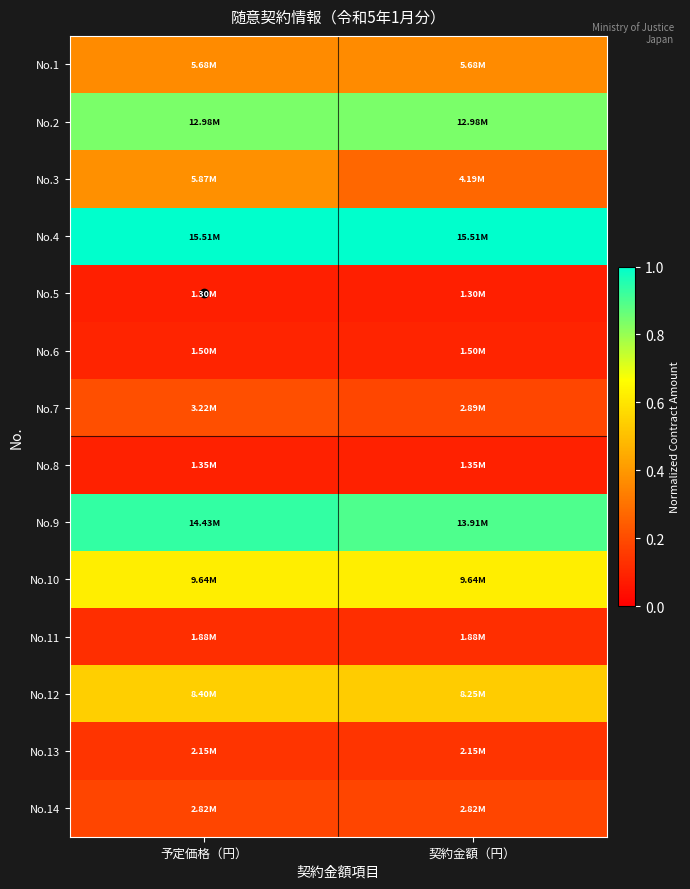

Rank the series at 予定価格（円） from lowest to highest value.

No.5, No.8, No.6, No.11, No.13, No.14, No.7, No.1, No.3, No.12, No.10, No.2, No.9, No.4